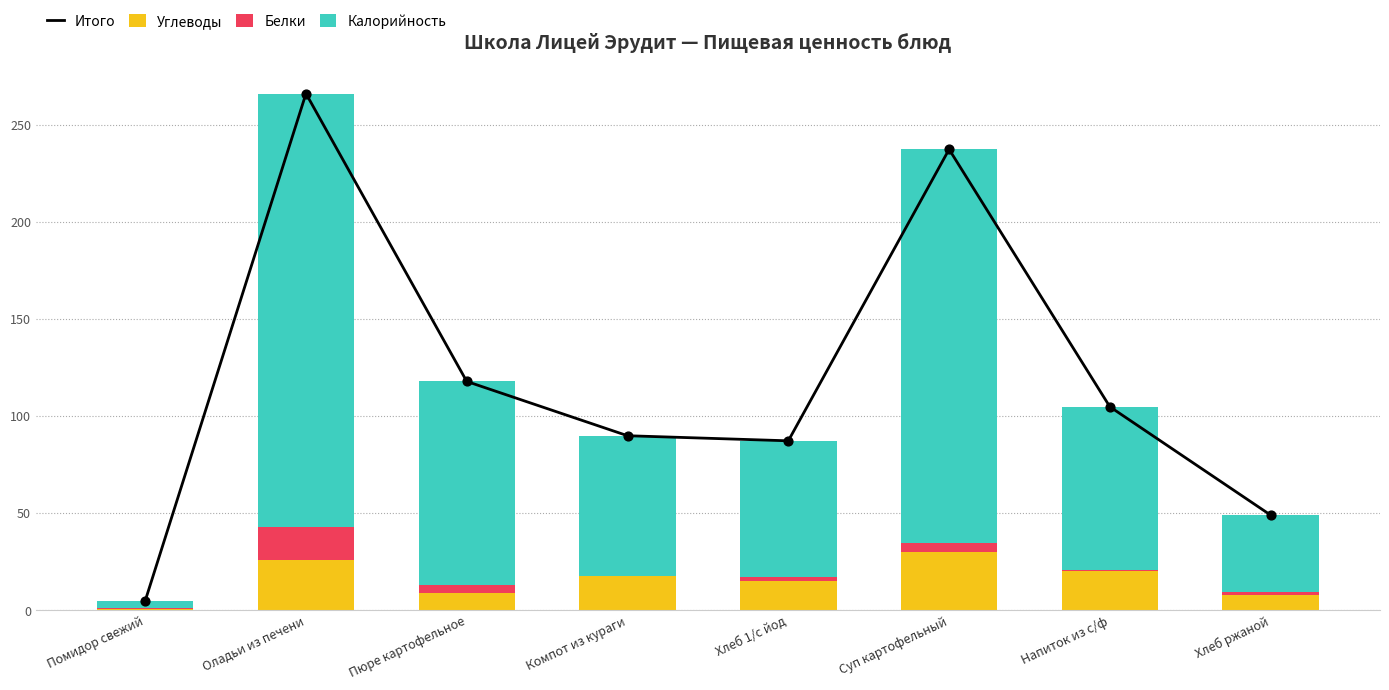

Which series has the widest spread of Y values?

Итого